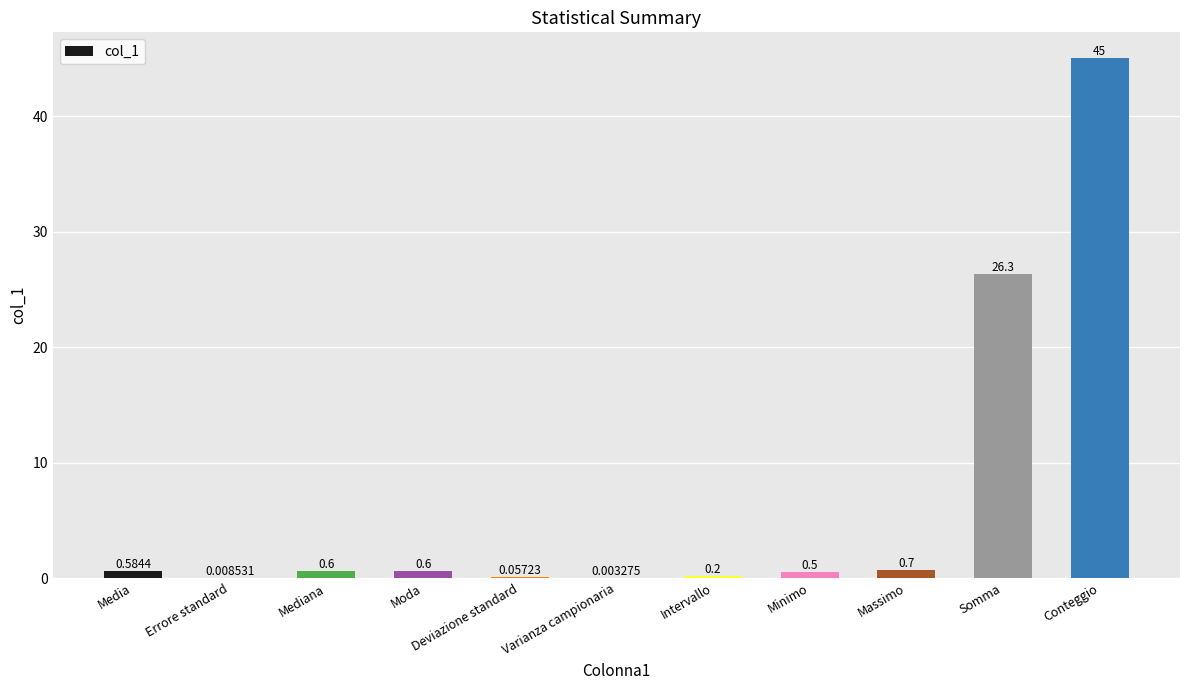

At which label is the value closest to 22?

Somma